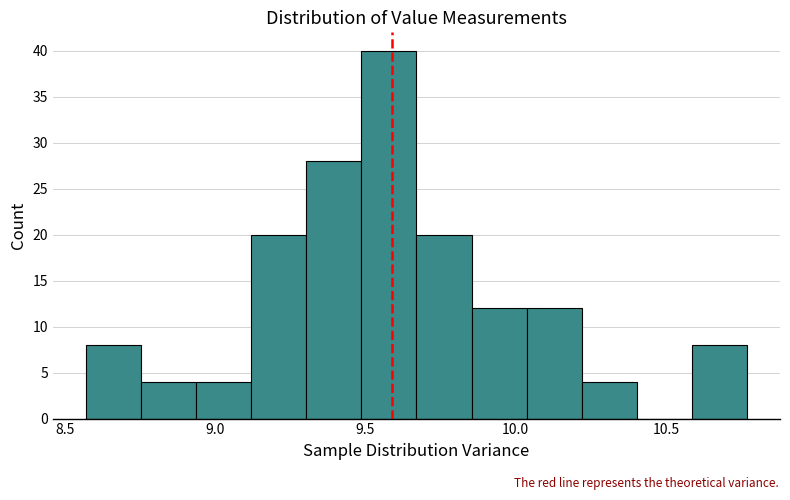

Read against the x-axis, roughly where is the centre of the tallest bar?

9.60